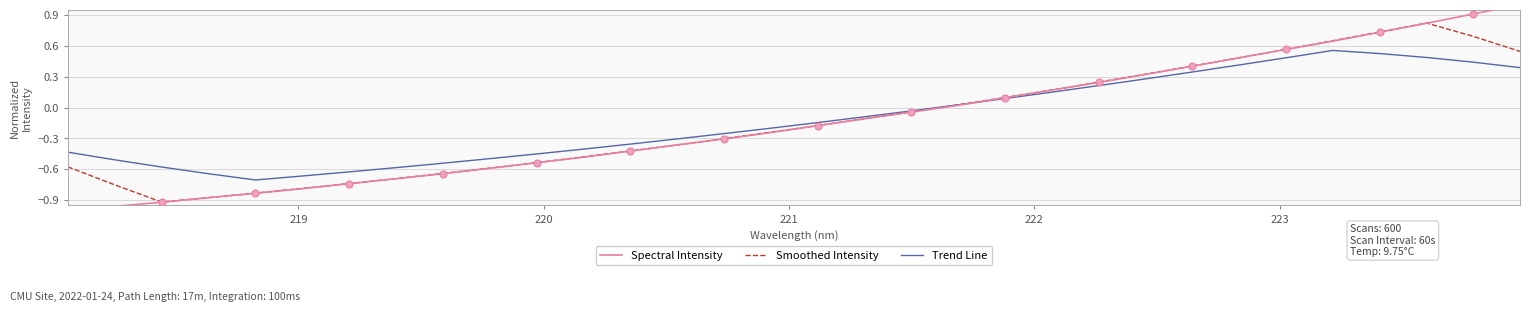

How many values in Smoothed Intensity are below zero?

19